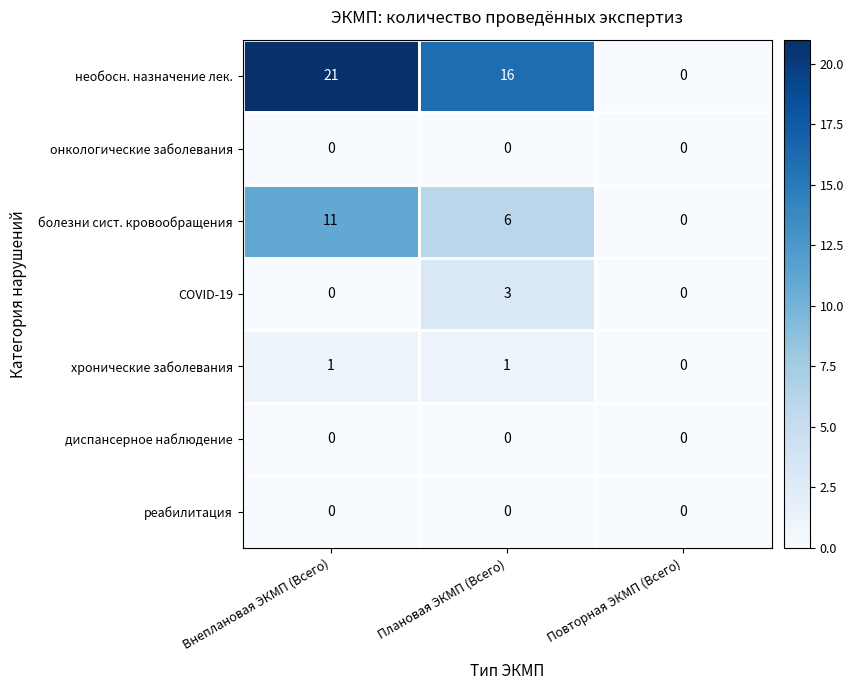

The value of болезни сист. кровообращения at Повторная ЭКМП (Всего) is -4. True or false?

False